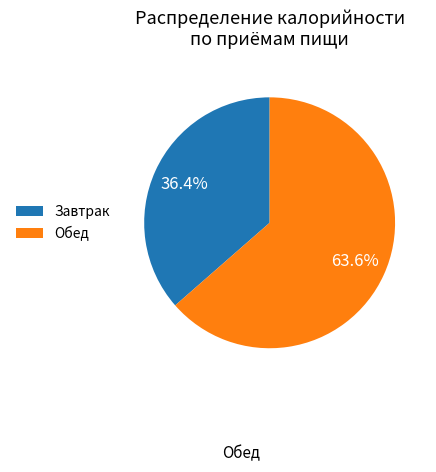

To the nearest percent, what percentage of the pie is Обед?

64%